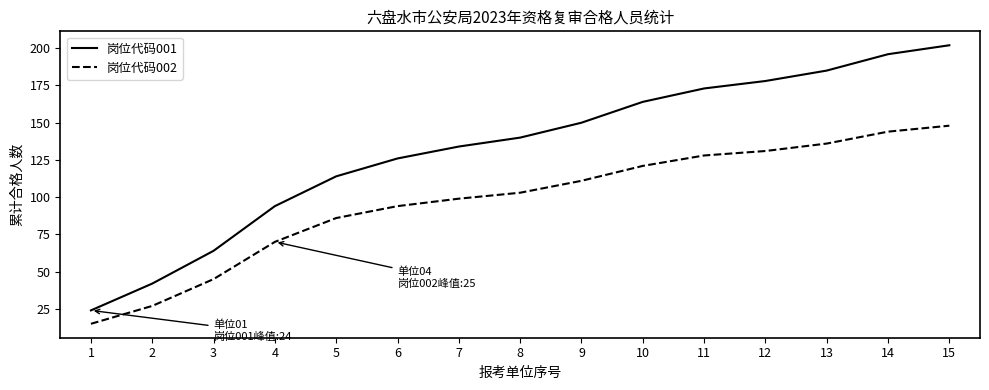

Which series changed the most between 3 and 15?

岗位代码001